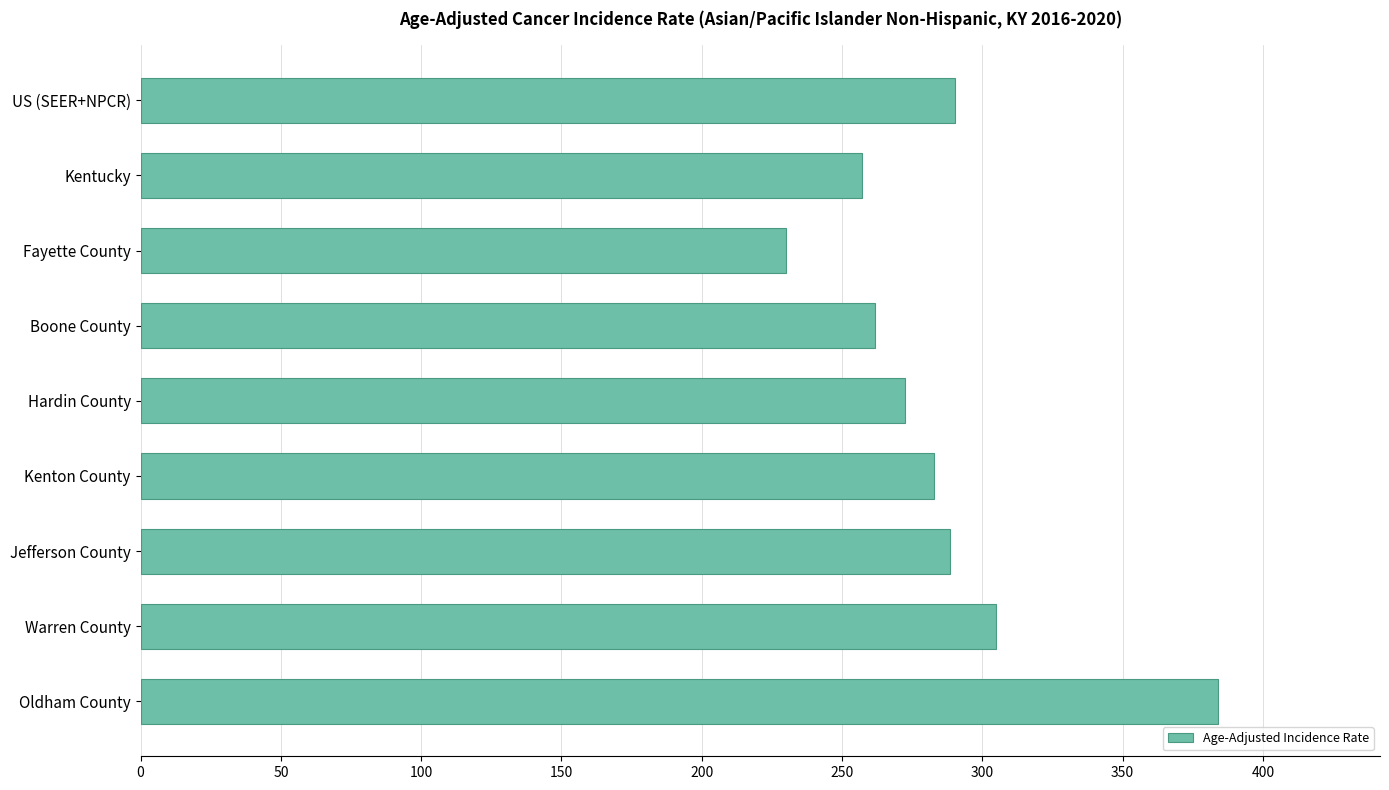

What is the maximum value shown in the chart?

384.1